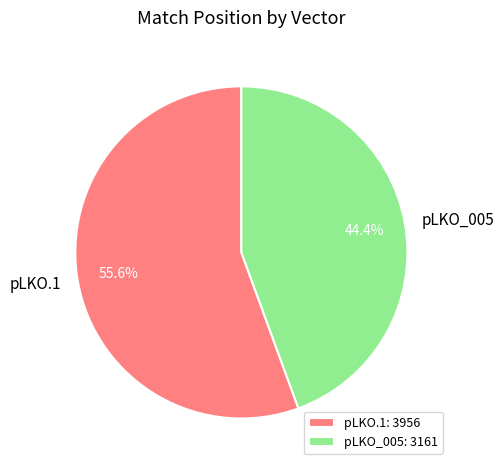

Is there a majority slice in this chart?

Yes